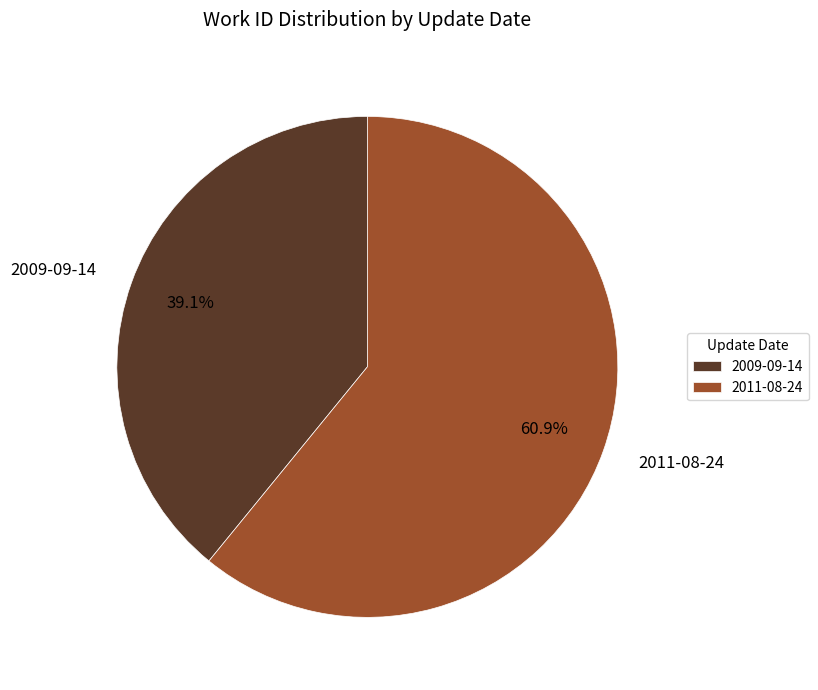

What is the ratio of the value at 2011-08-24 to the value at 2009-09-14?

1.6